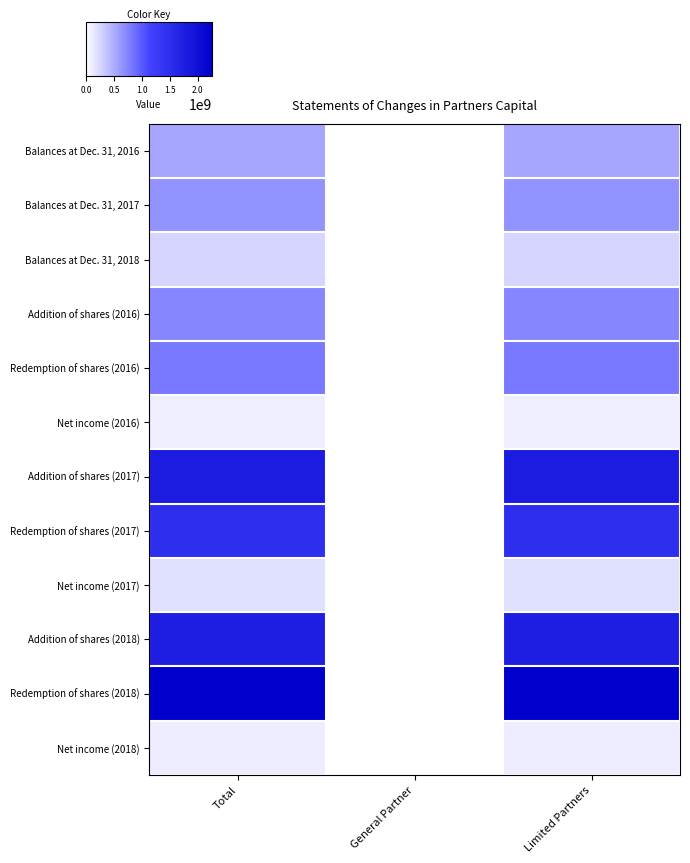

Which series changed the most between General Partner and Limited Partners?

Redemption of shares (2018)